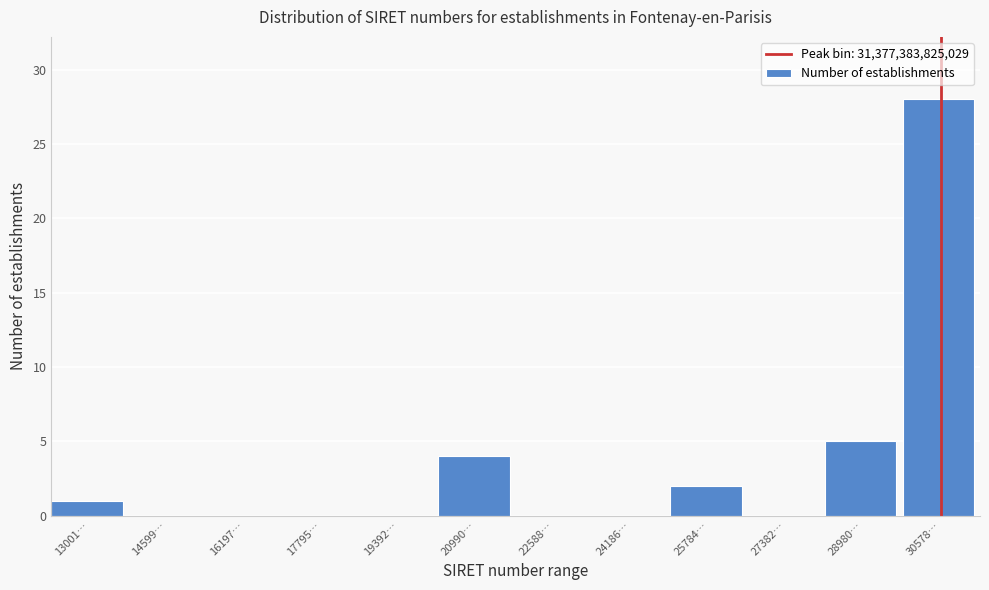

Reading left to right, extract all data points from this chart.

13001…=1	14599…=0	16197…=0	17795…=0	19392…=0	20990…=4	22588…=0	24186…=0	25784…=2	27382…=0	28980…=5	30578…=28